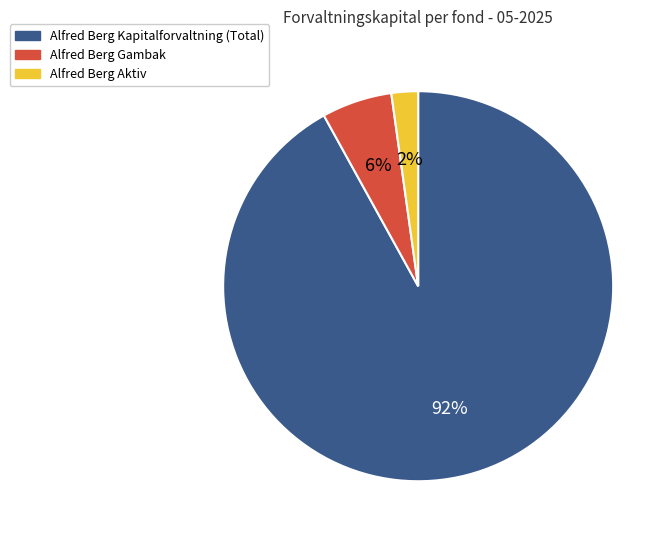

Is there a majority slice in this chart?

Yes